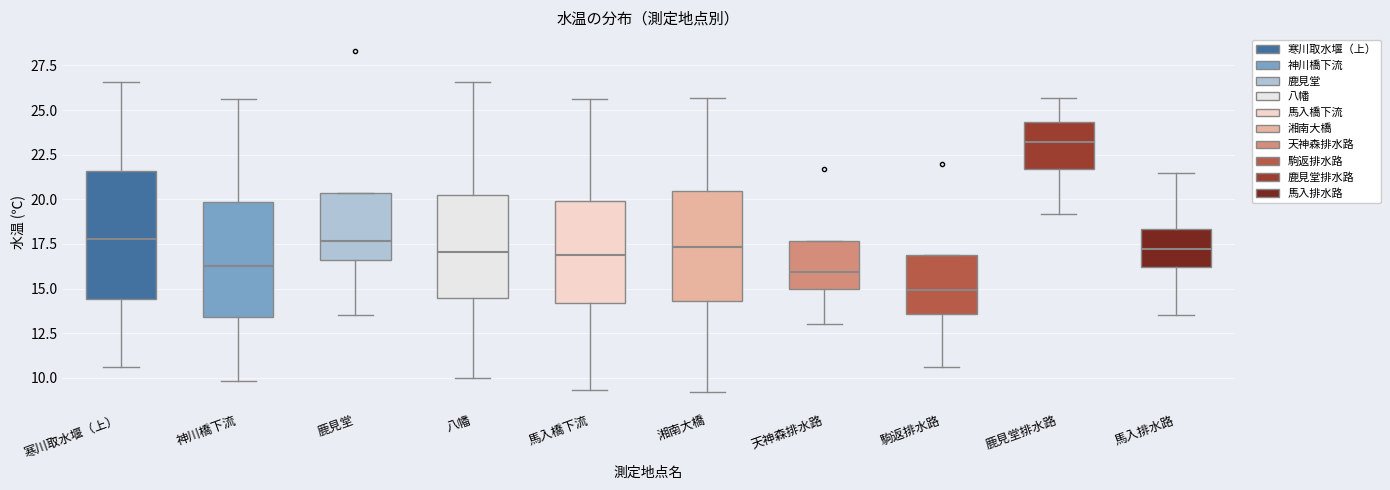

Which box's median line is the lowest?

駒返排水路